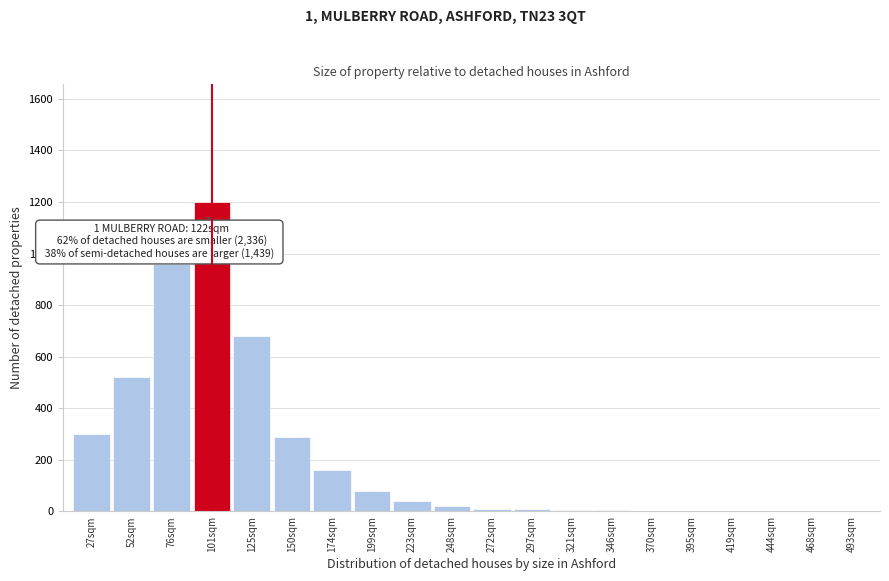

True or false: the data shows 5 at 321sqm.

True